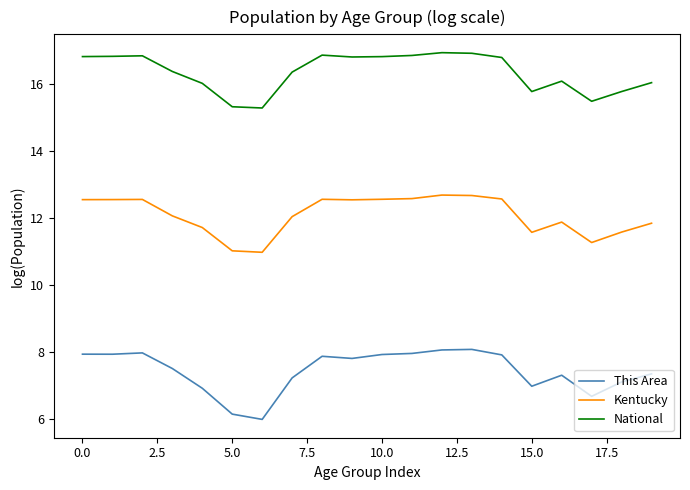

What are all the series names shown in the legend?

This Area, Kentucky, National